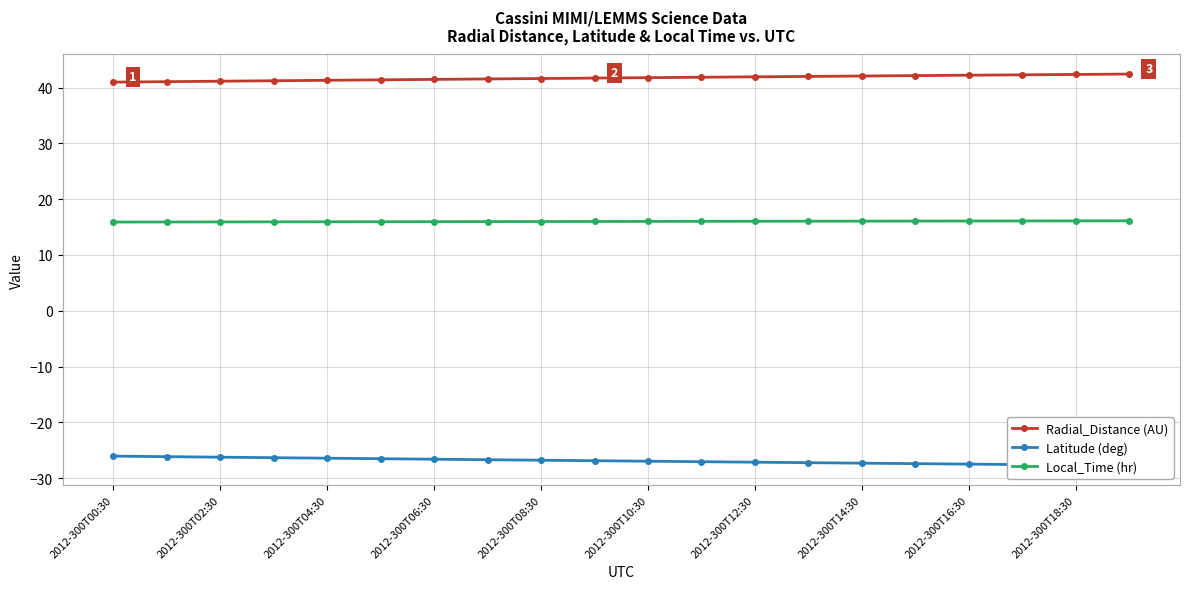

True or false: Radial_Distance (AU) and Local_Time (hr) cross at least once.

False